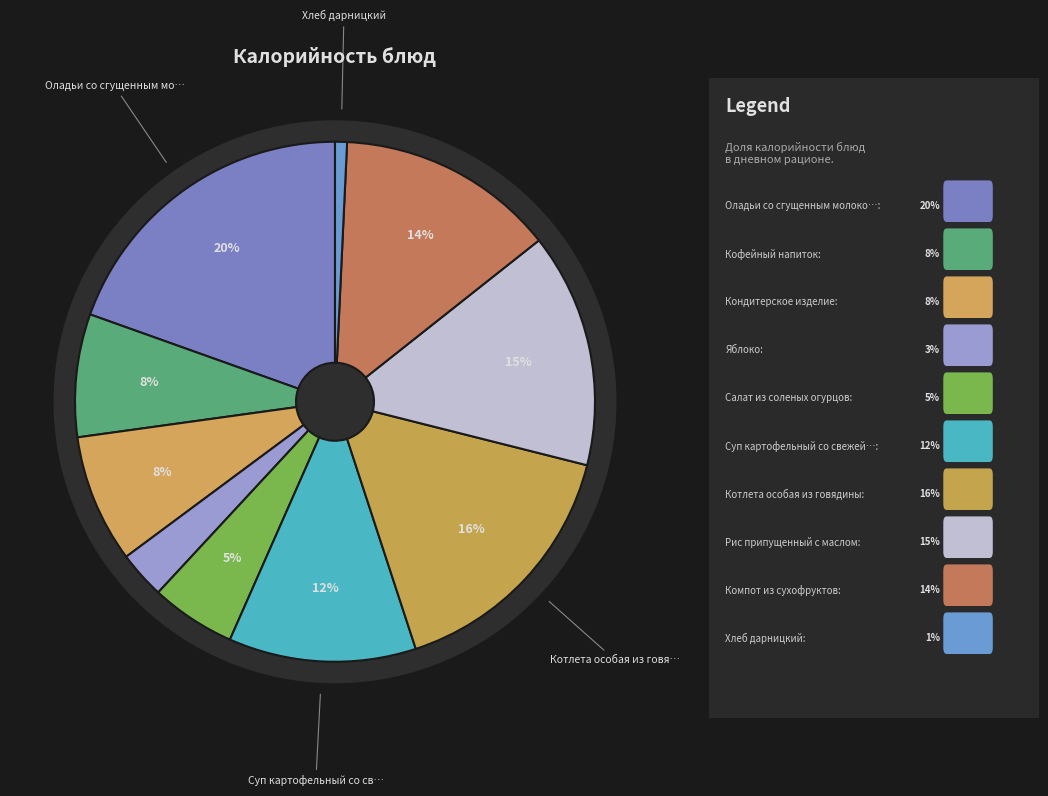

Rank the categories by value from lowest to highest.

Хлеб дарницкий, Яблоко, Салат из соленых огурцов, Кофейный напиток, Кондитерское изделие, Суп картофельный со свежей рыбой, Компот из сухофруктов, Рис припущенный с маслом, Котлета особая из говядины, Оладьи со сгущенным молоком